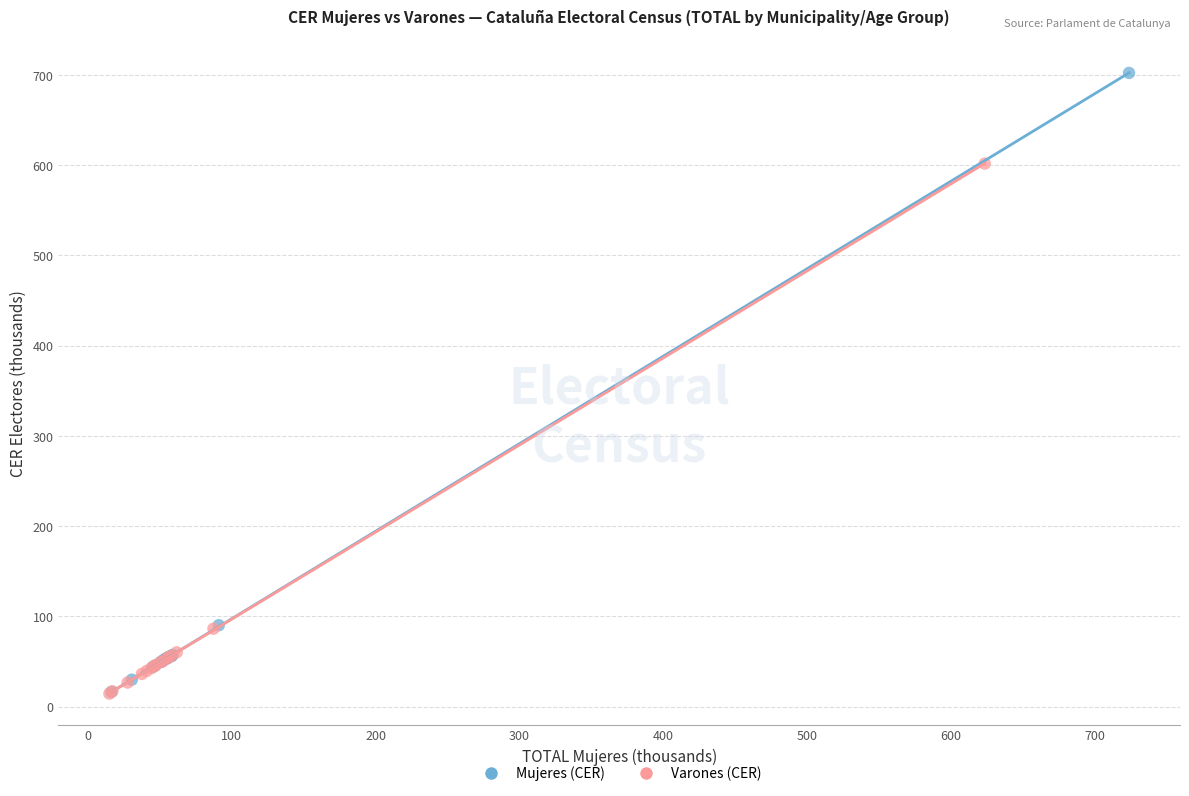

Which series has the widest spread of Y values?

Mujeres (CER)